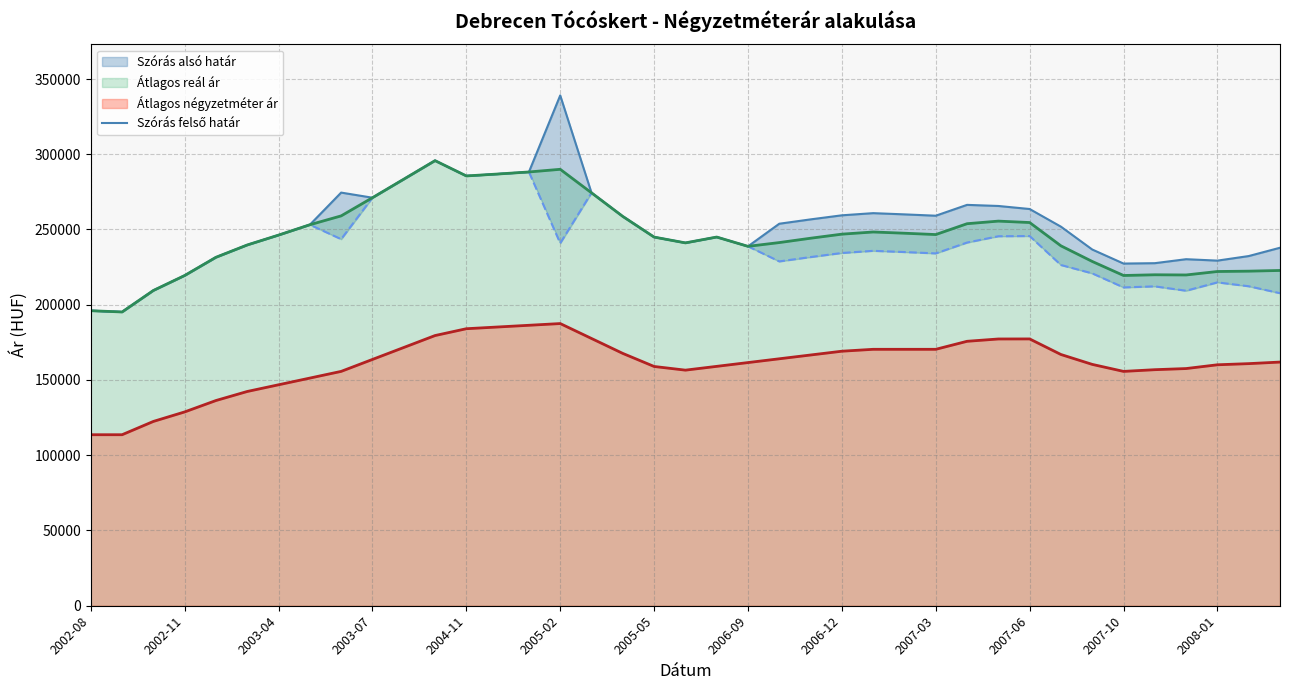

What is the maximum value shown in the chart?

339103